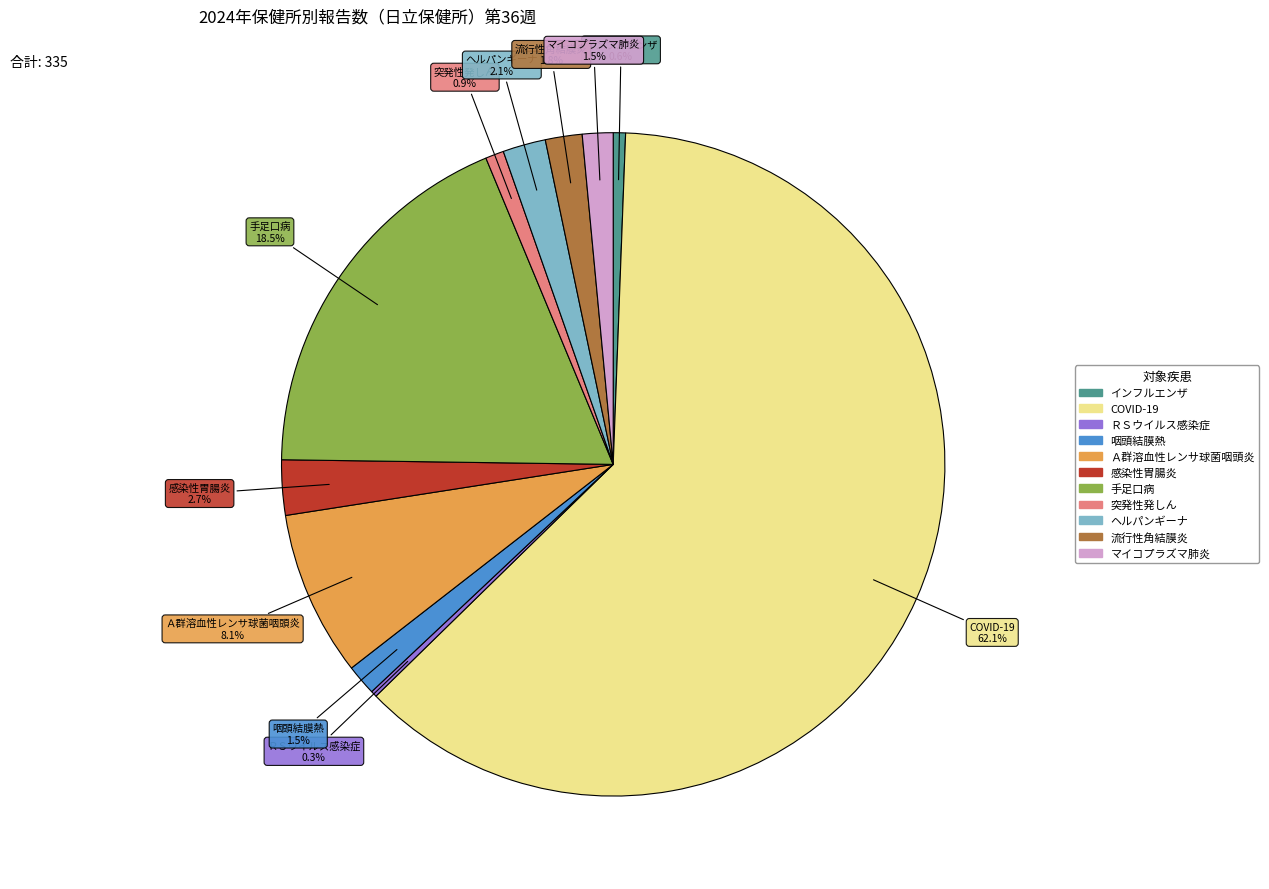

Does any single category account for the majority?

Yes